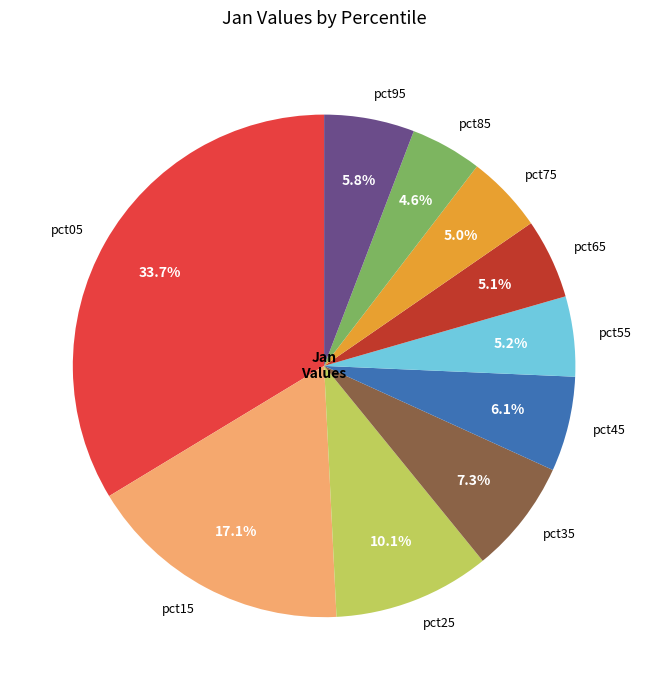

What percentage is the pct75 slice, to the nearest percent?

5%